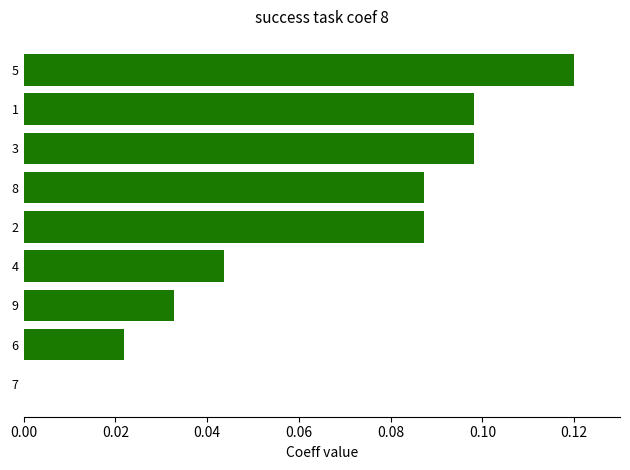

Which category has the highest value across all series?

5